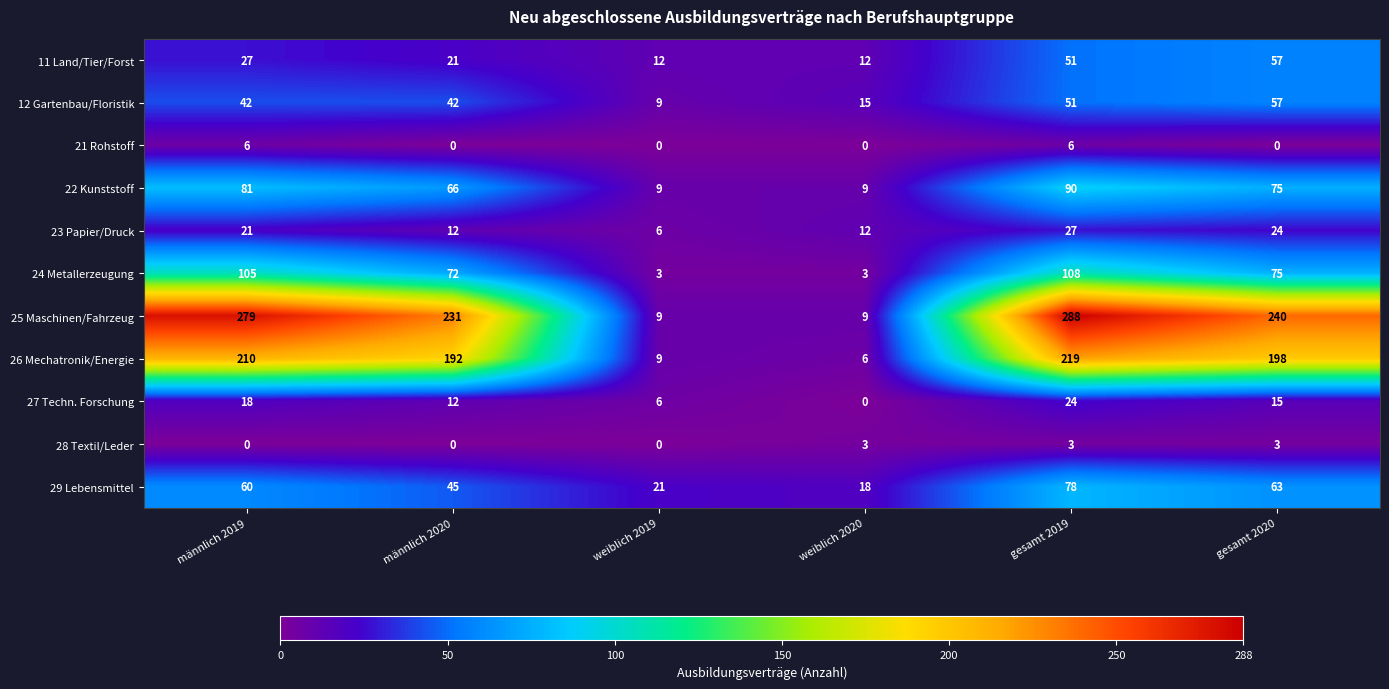

Is it true that 21 Rohstoff equals -3 at weiblich 2019?

False